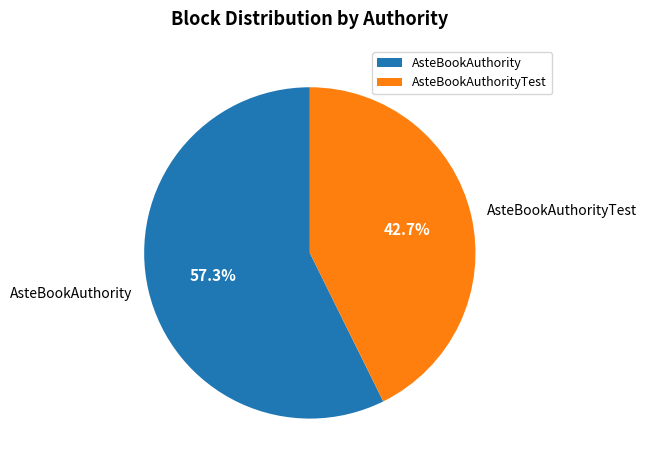

Is there a majority slice in this chart?

Yes